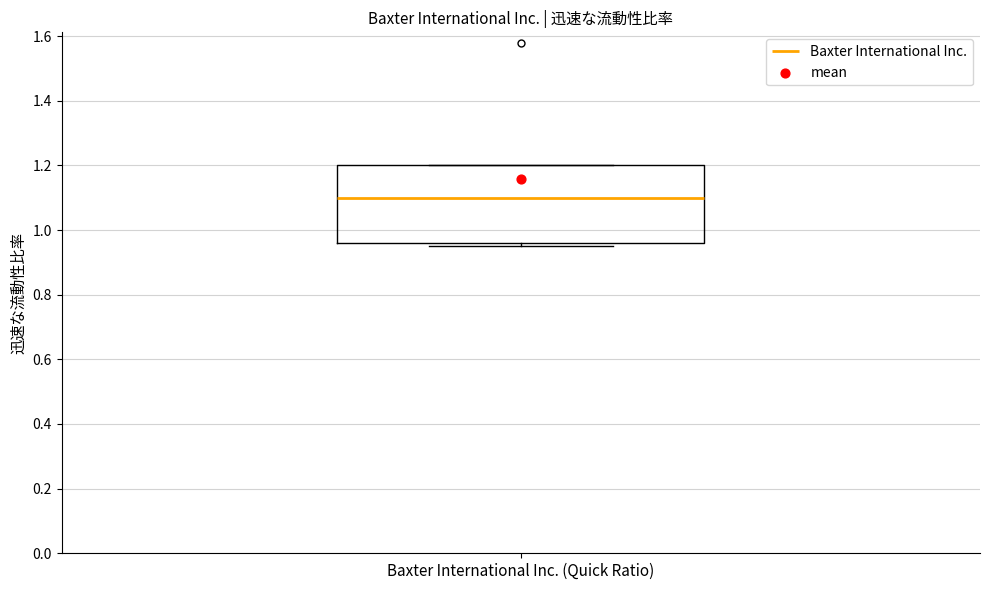

Where is the lower edge of the box for Baxter International Inc. (Quick Ratio) on the y-axis? The values are not printed on the chart, so give them approximately, as read against the axis.

0.96